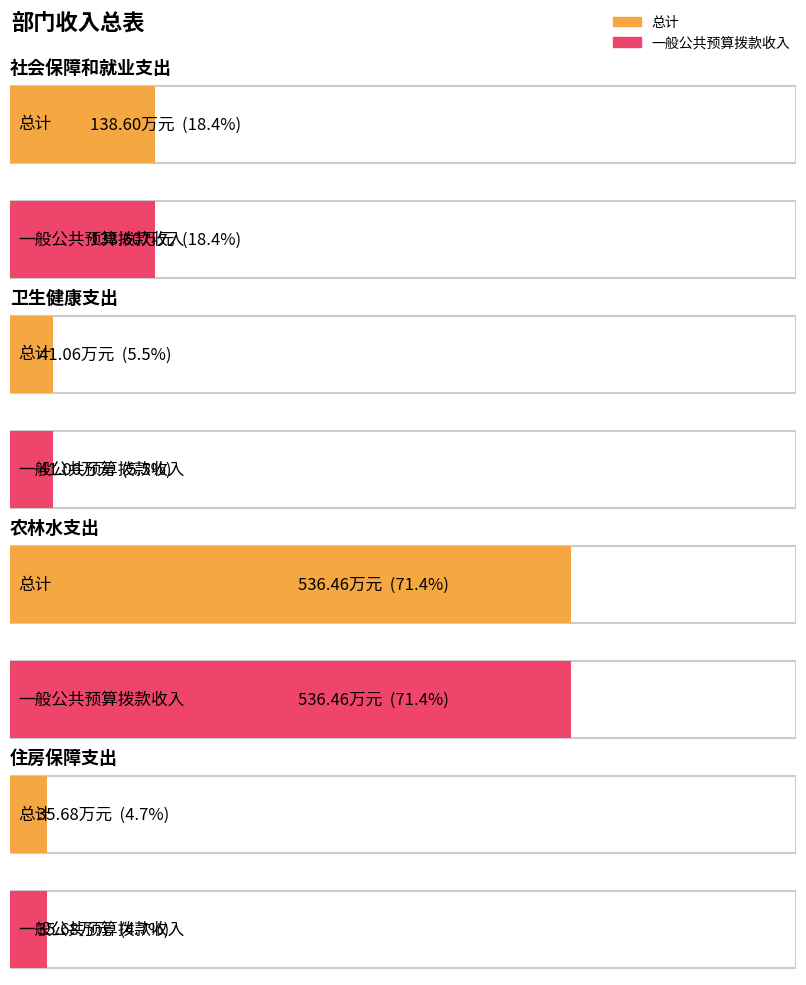

What is the approximate value of 一般公共预算拨款收入 at 卫生健康支出?

41.1